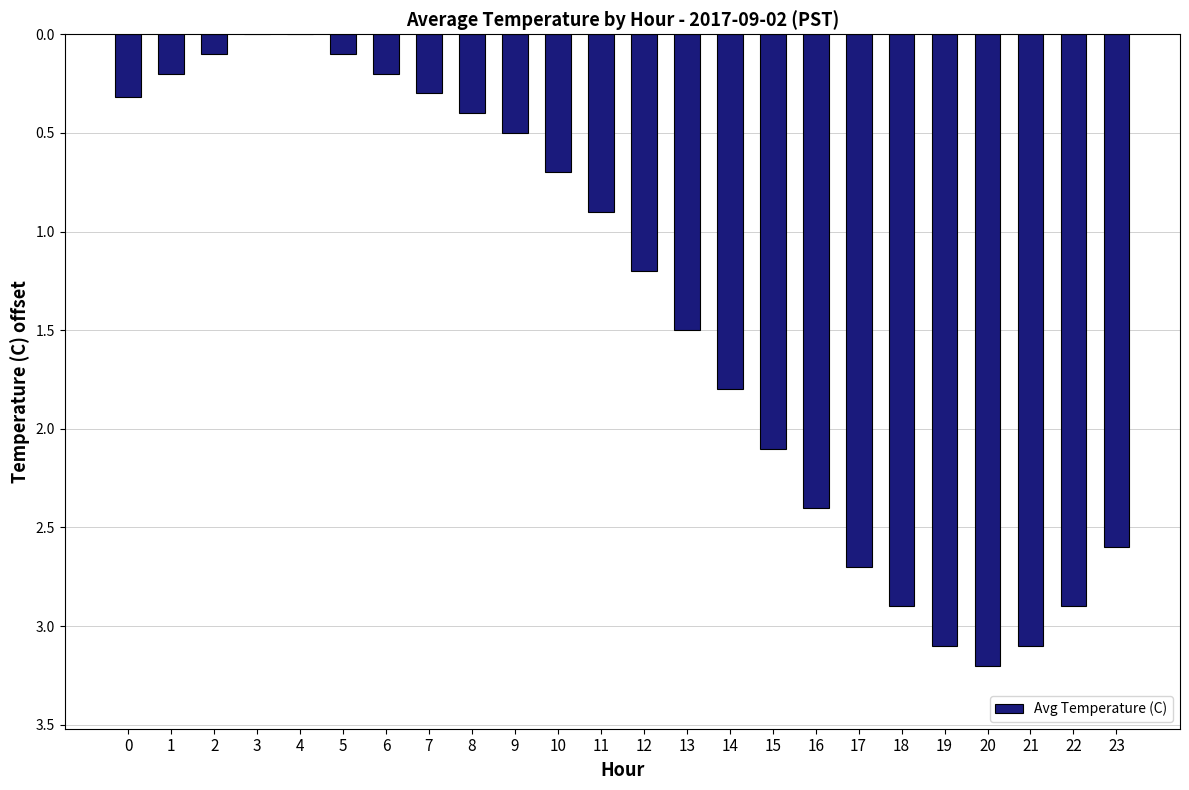

List the labels in order of value, largest first.

3, 4, 2, 5, 1, 6, 7, 0, 8, 9, 10, 11, 12, 13, 14, 15, 16, 23, 17, 18, 22, 19, 21, 20